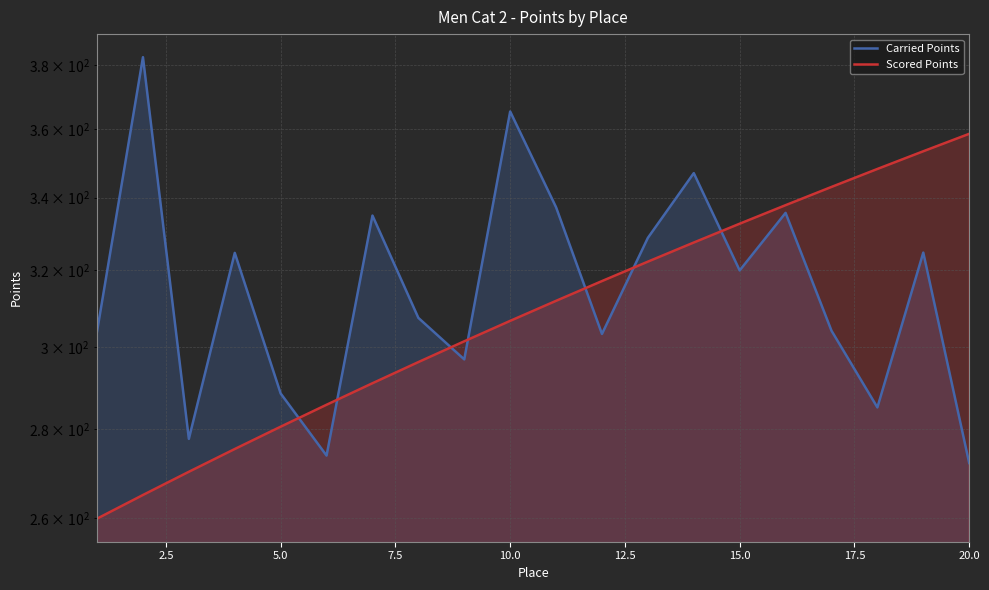

Rank the series by their maximum value, from highest to lowest.

Carried Points, Scored Points